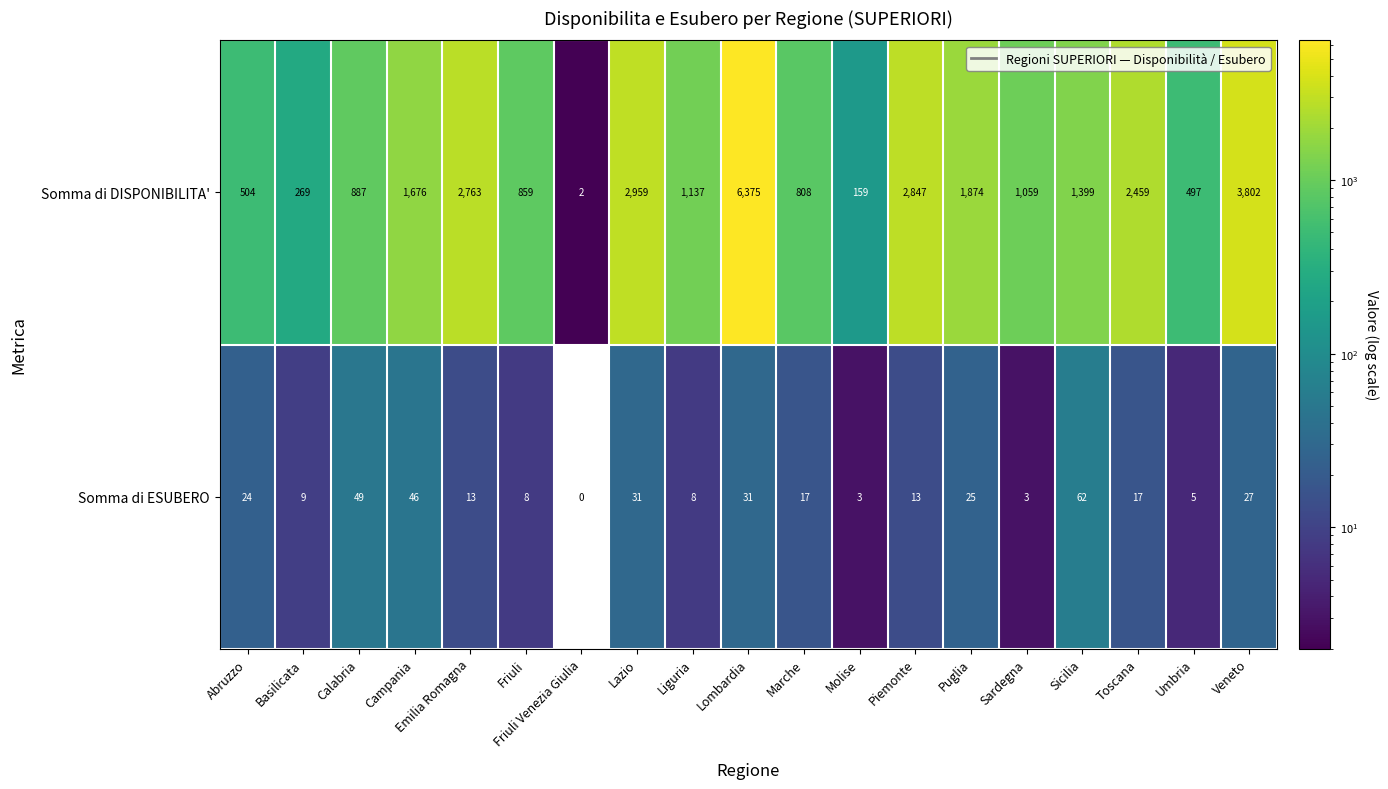

Rank the series by their average value, from lowest to highest.

Somma di ESUBERO, Somma di DISPONIBILITA'